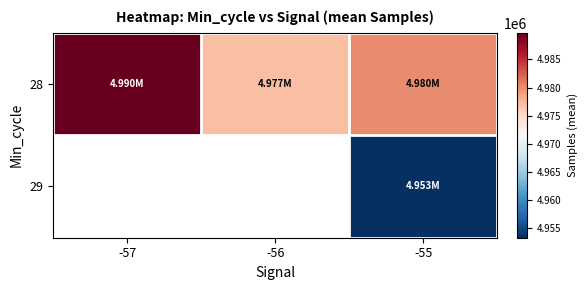

What is the average value of the 28 series?

4982280.1